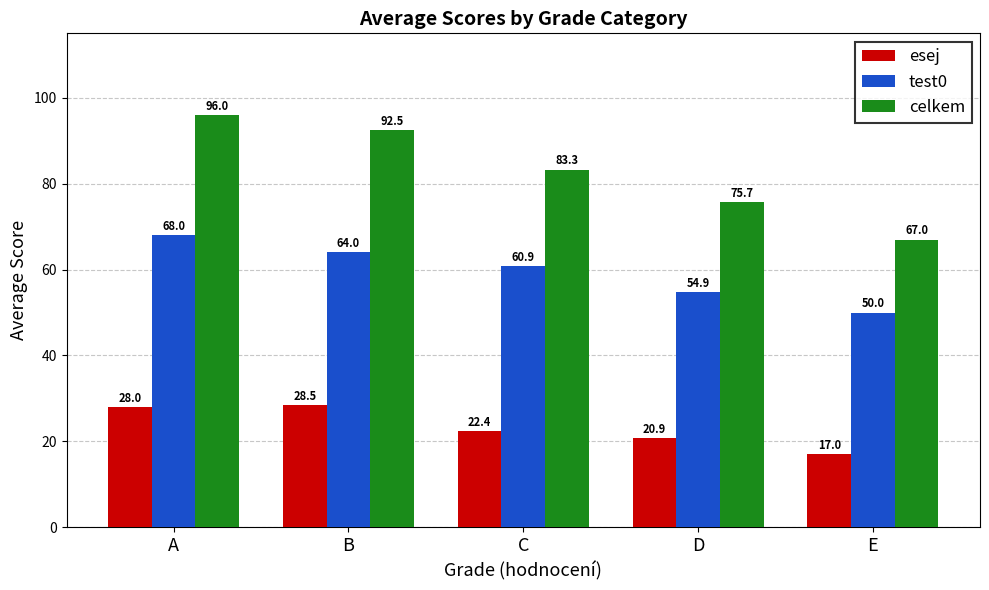

Reading left to right, what are all the values shown in this chart?

esej: 28.0	28.5	22.4	20.9	17.0
test0: 68.0	64.0	60.9	54.9	50.0
celkem: 96.0	92.5	83.3	75.7	67.0